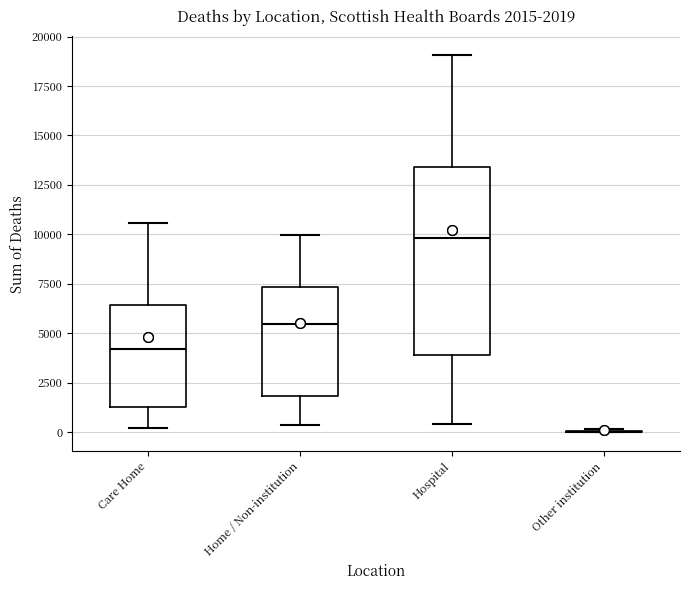

Which box is the tallest, from its lower edge to its upper edge?

Hospital